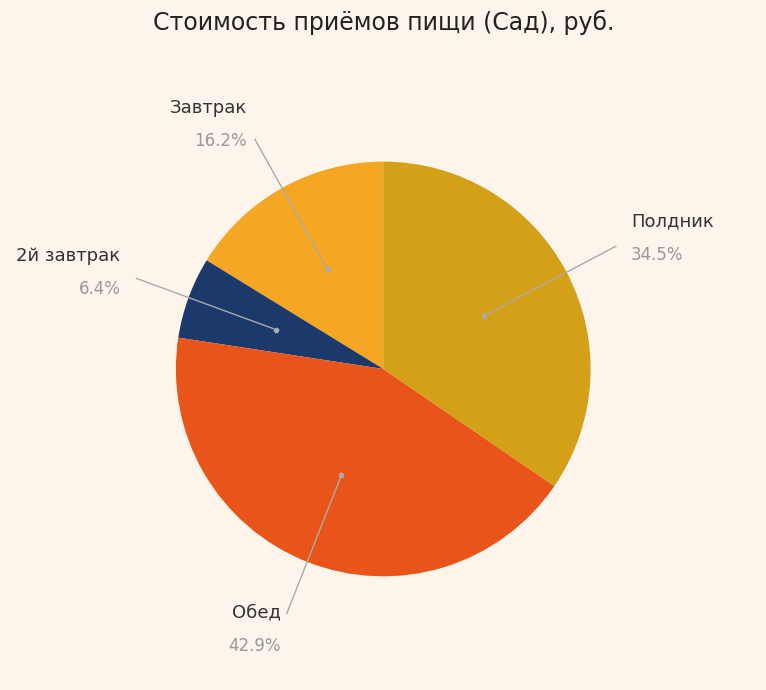

Do Завтрак and Обед together represent more than half of the pie?

Yes